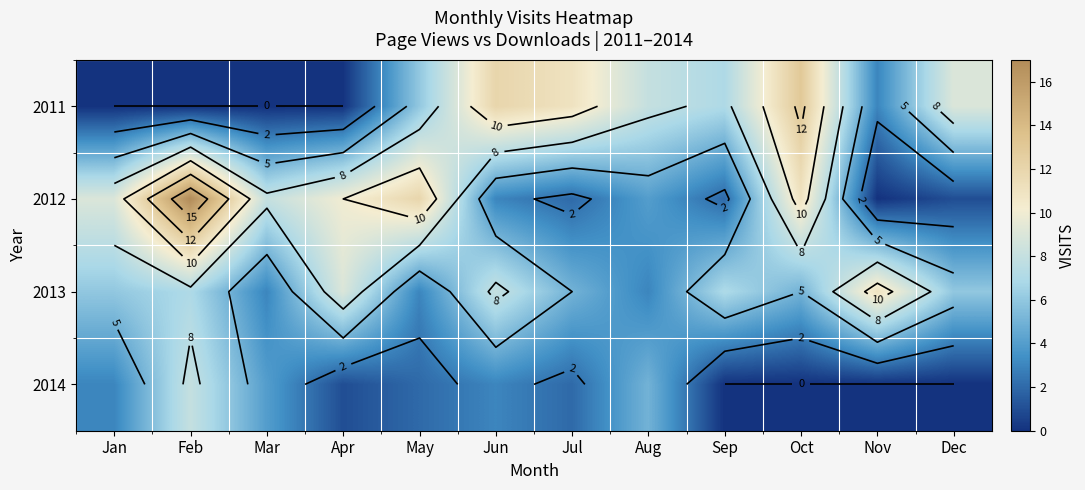

Count the number of categories in the chart.

12